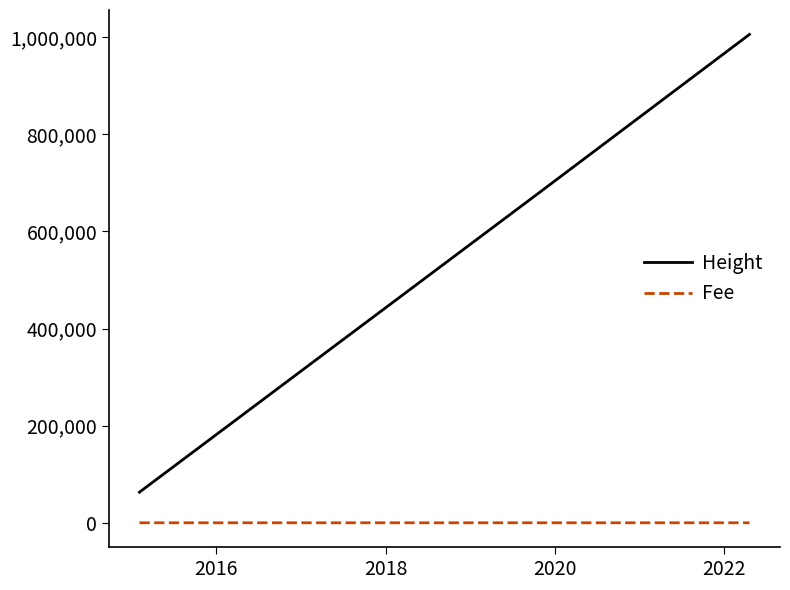

List the series in order of their peak value, highest first.

Height, Fee